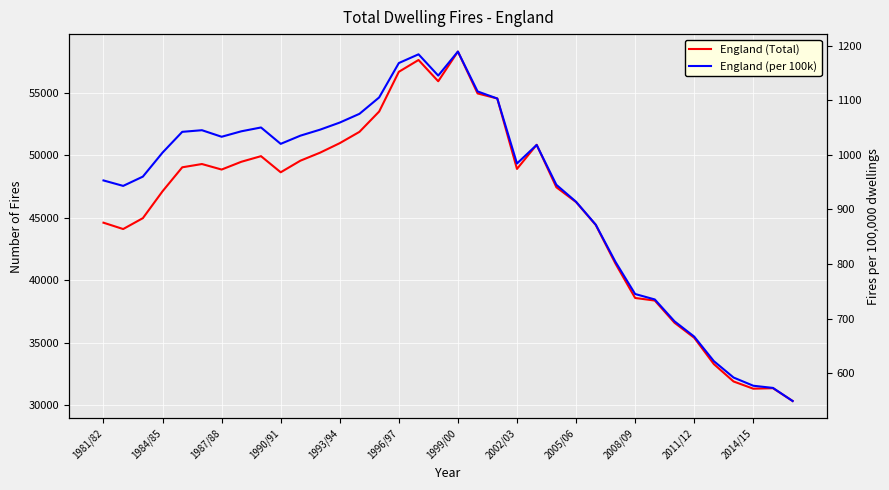

True or false: England (Total) has a value of 66470 at 25.

False